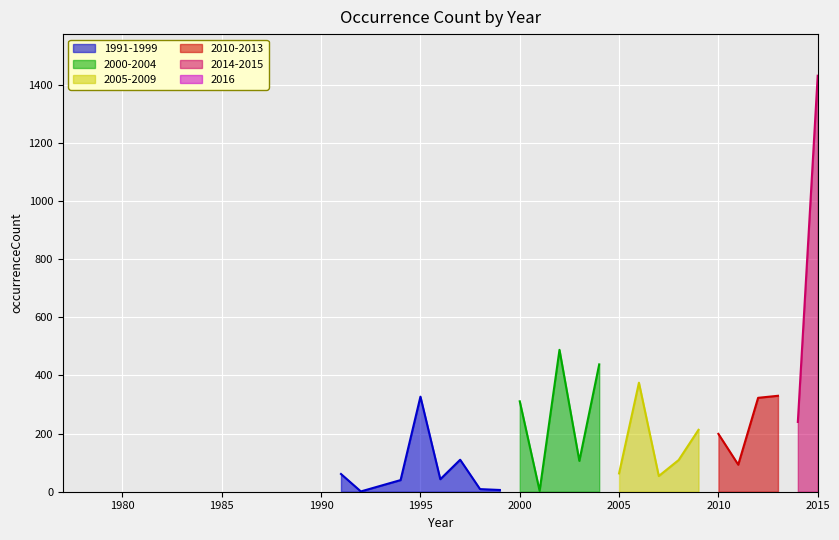

What is the maximum value for 1991-1999?

327